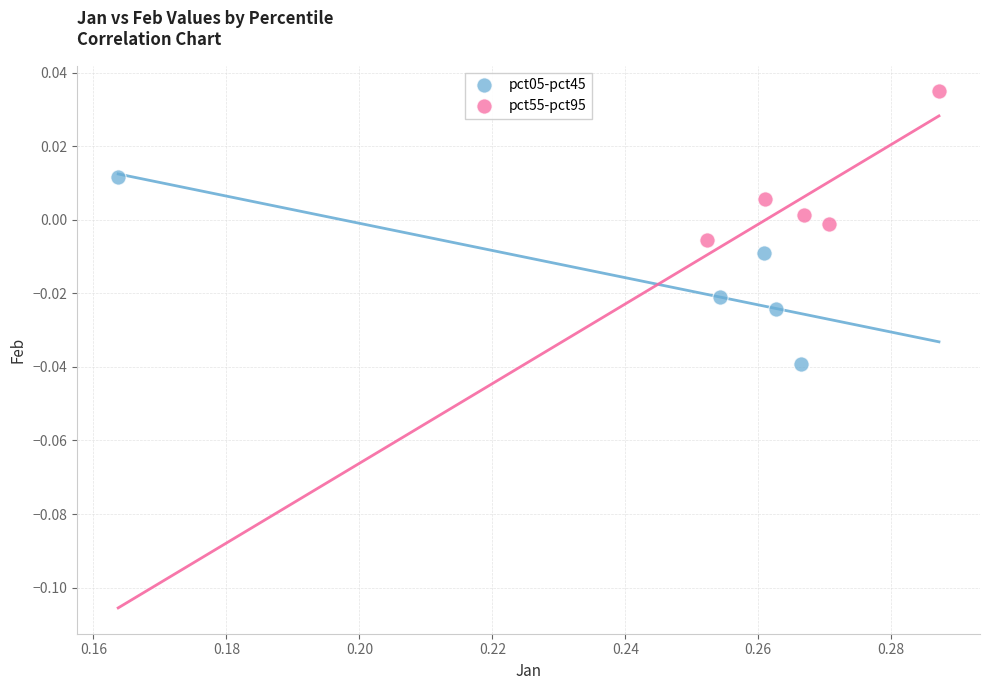

Which series has the largest Y range (max minus min)?

pct05-pct45